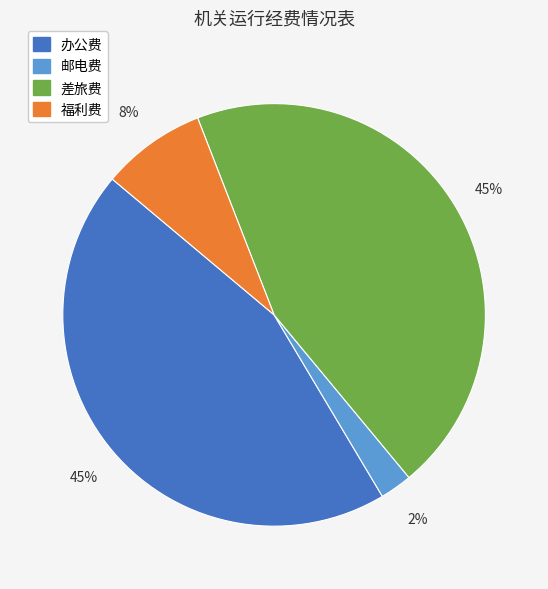

How many slices are in this pie chart?

4